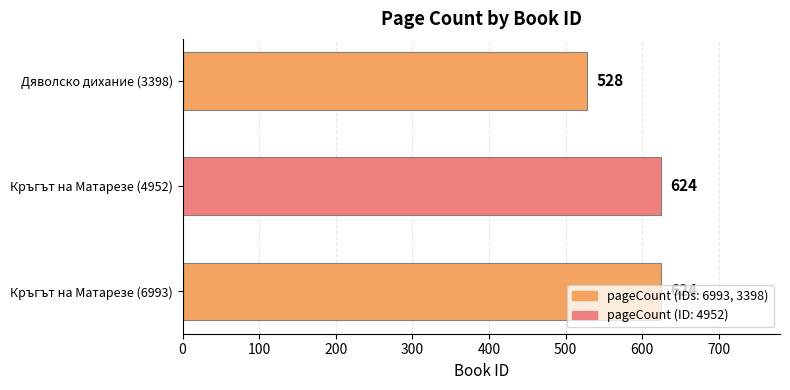

Is it true that the value at Кръгът на Матарезе (4952) is 889?

False